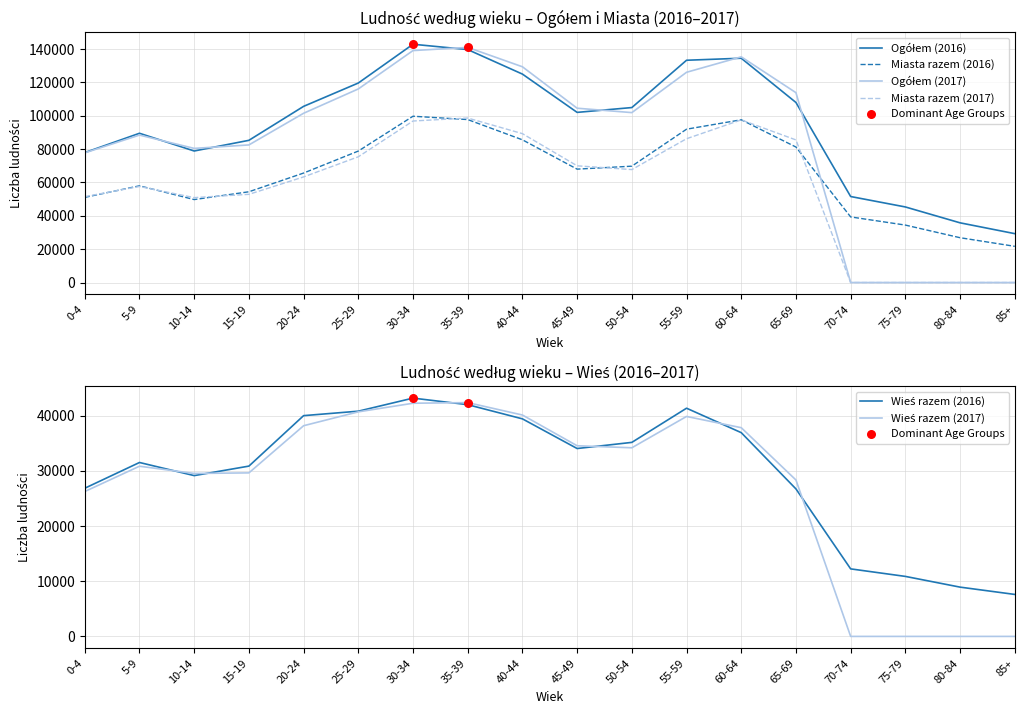

Which series contains the highest Y value?

Ogółem (2016)